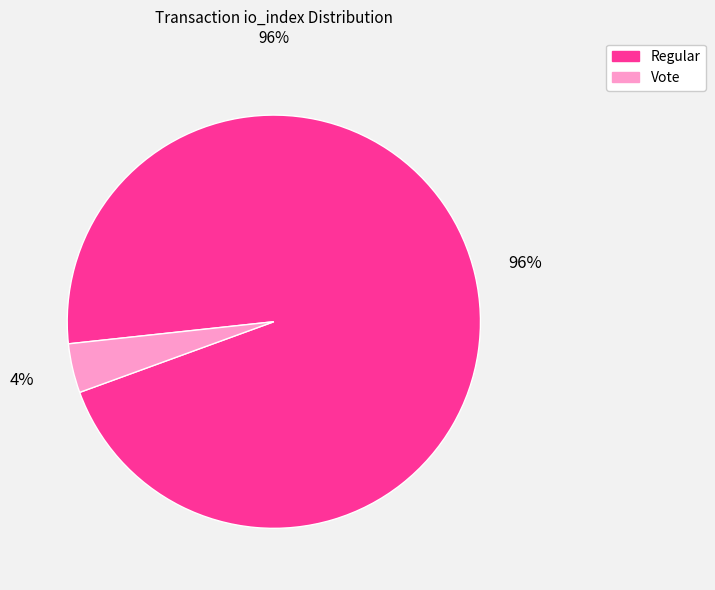

Is the sum of Regular and Vote greater than half?

Yes